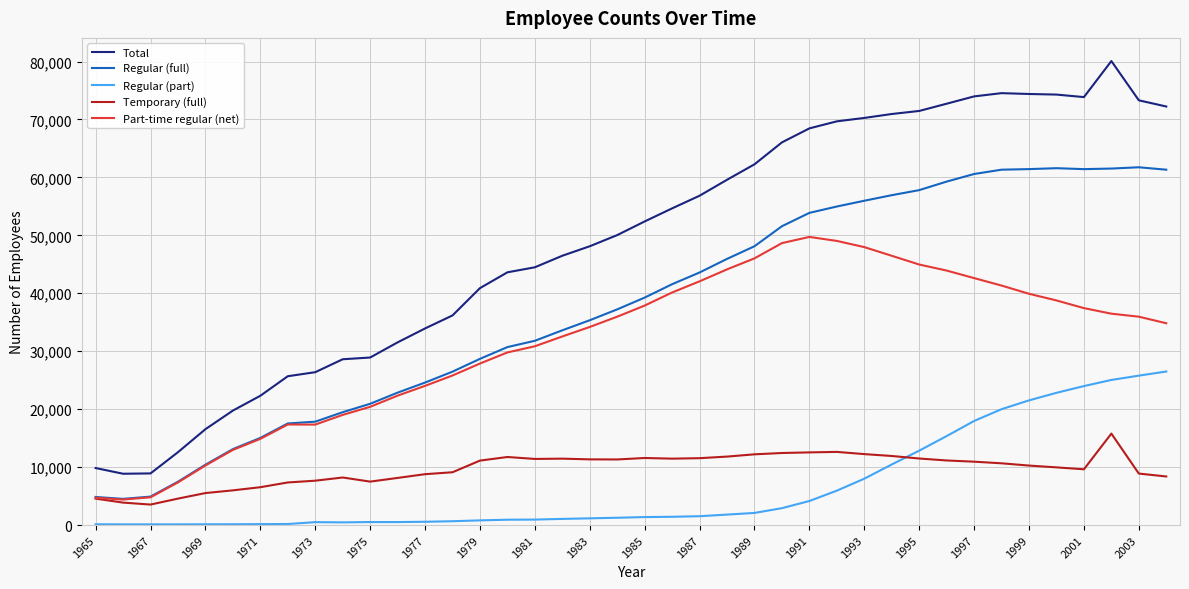

Which series has the widest spread of values?

Total